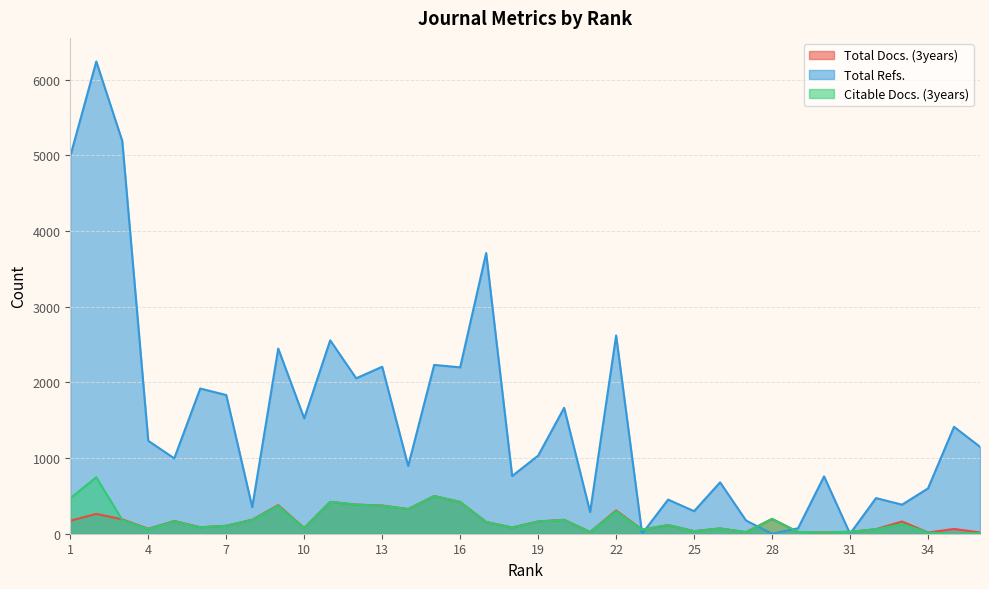

True or false: Total Docs. (3years) has more than 1 interior local peaks.

True